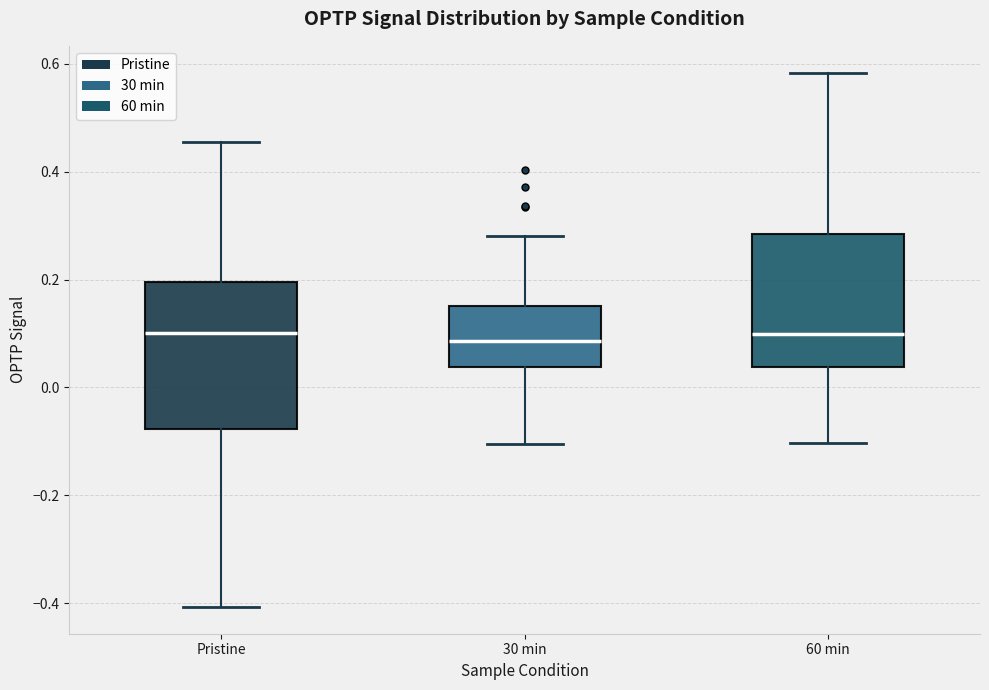

Where is the upper edge of the box for Pristine on the y-axis? The values are not printed on the chart, so give them approximately, as read against the axis.

0.20